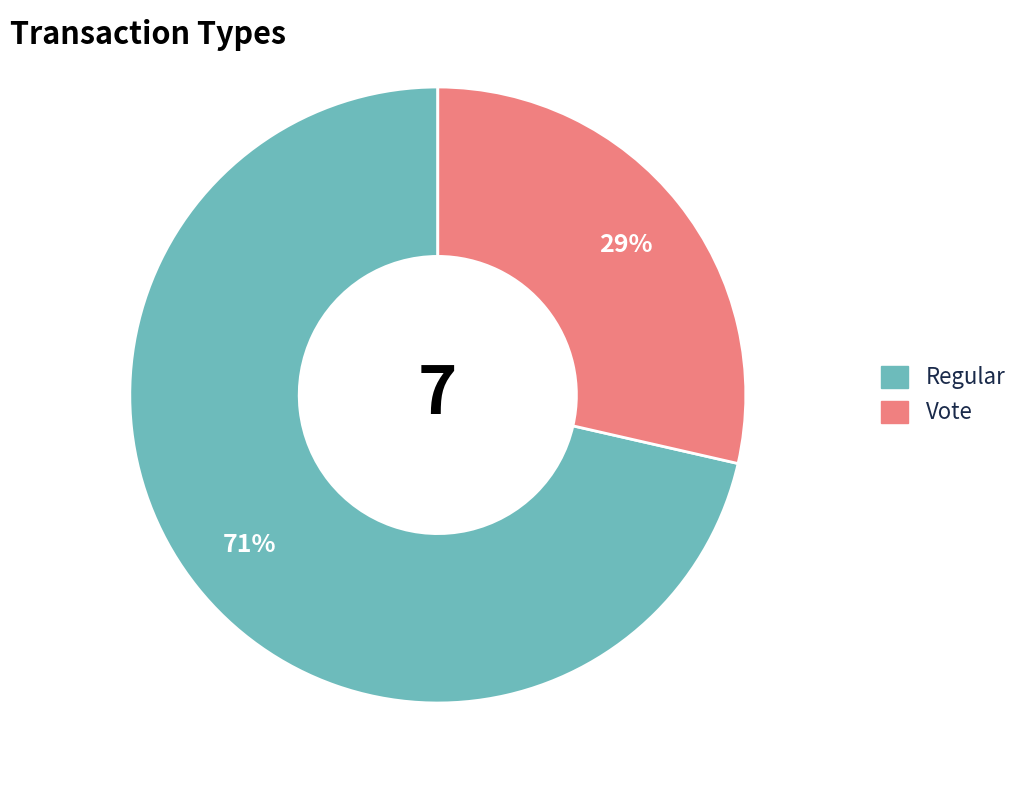

What is the smallest slice in the pie chart?

Vote